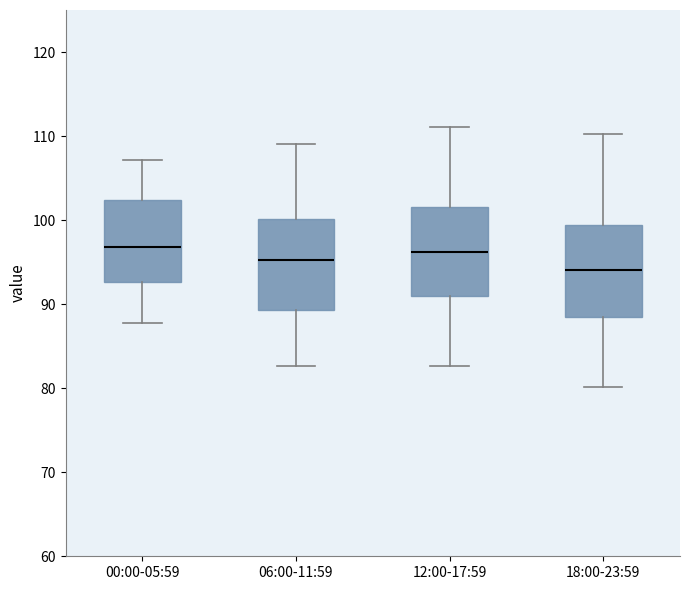

Where does the median line of the box for 06:00-11:59 sit on the y-axis? The values are not printed on the chart, so give them approximately, as read against the axis.

95